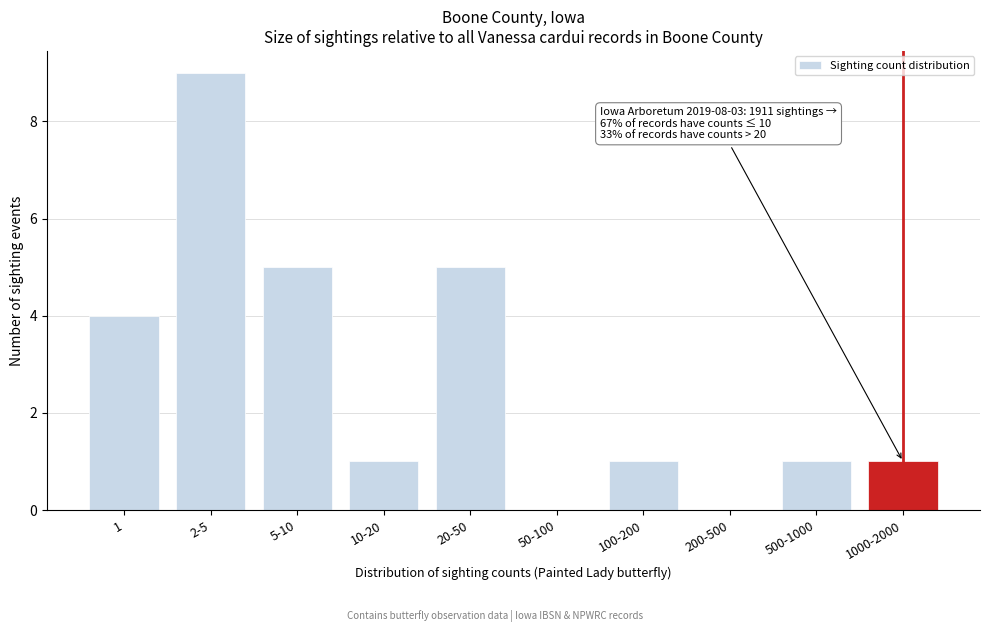

Reading right to left, extract all data points from this chart.

1000-2000=1	500-1000=1	200-500=0	100-200=1	50-100=0	20-50=5	10-20=1	5-10=5	2-5=9	1=4